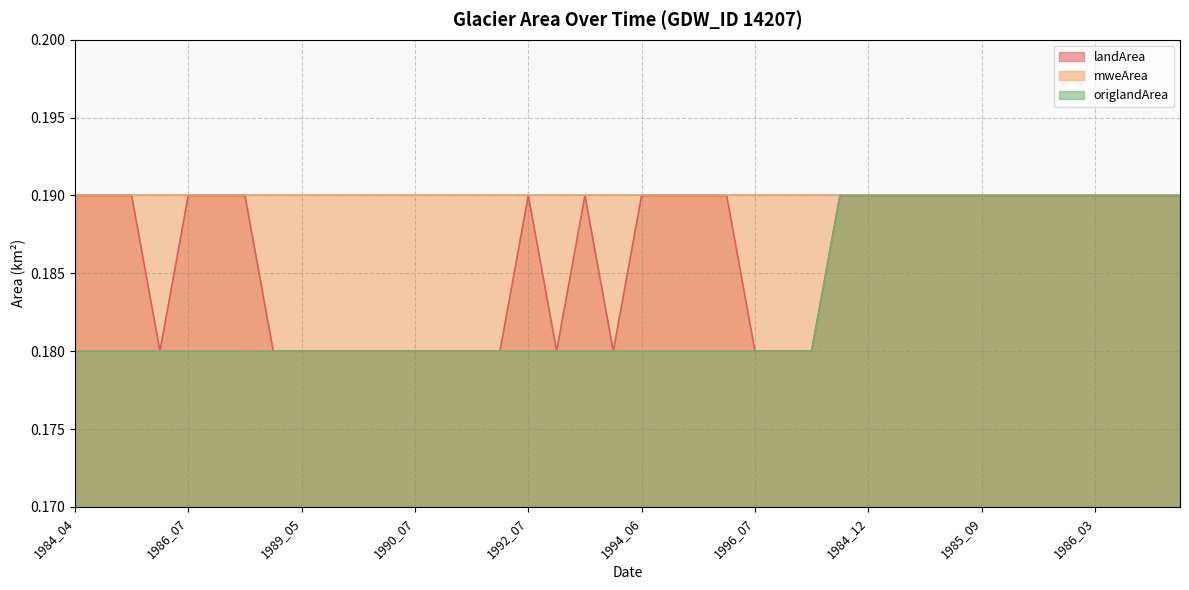

What is the minimum value for origlandArea?

0.2